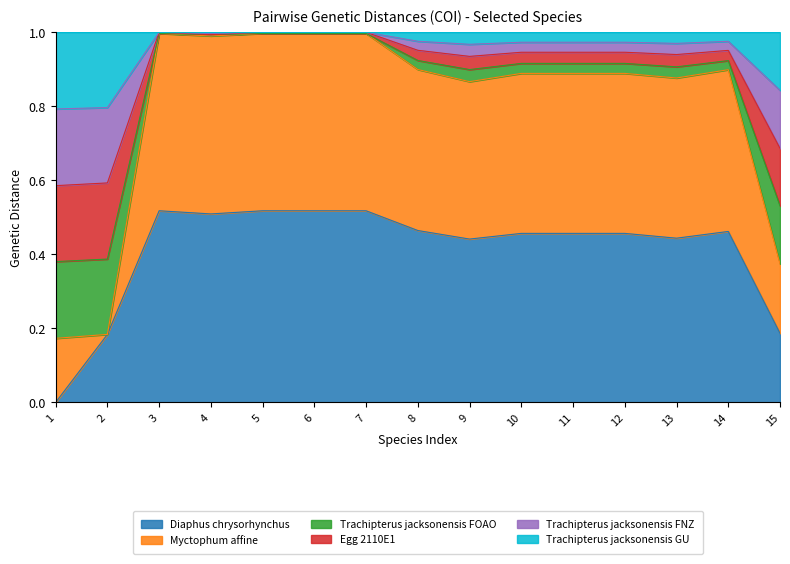

In Trachipterus jacksonensis FOAO, how many points are lower than both neighbors (excluding endpoints)?

3